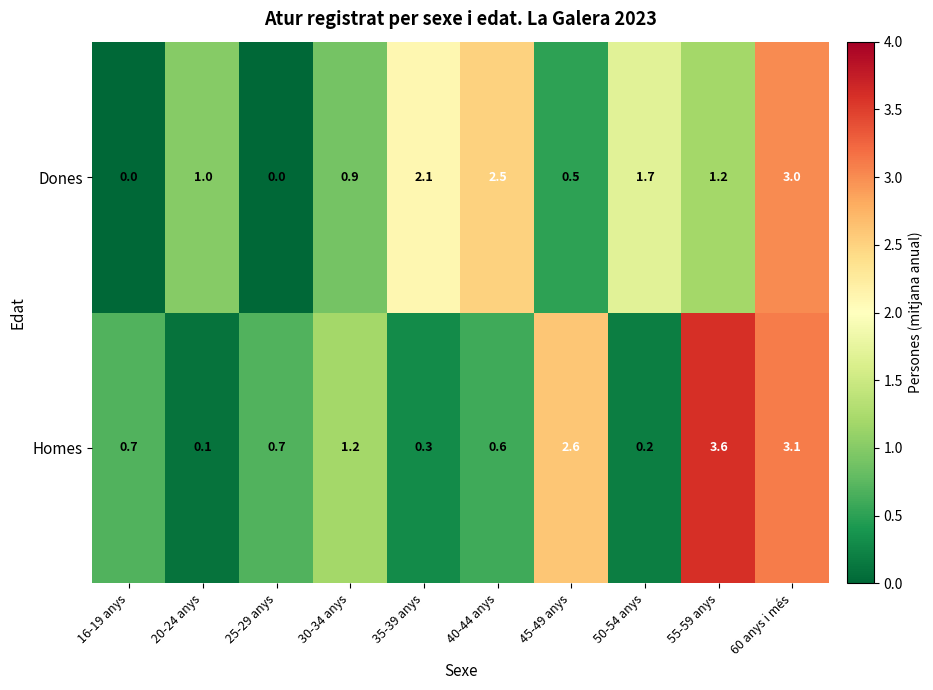

List the series in order of their overall mean, highest first.

Homes, Dones